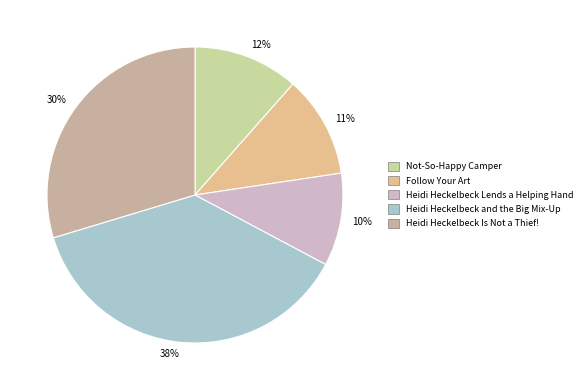

Does any single category account for the majority?

No